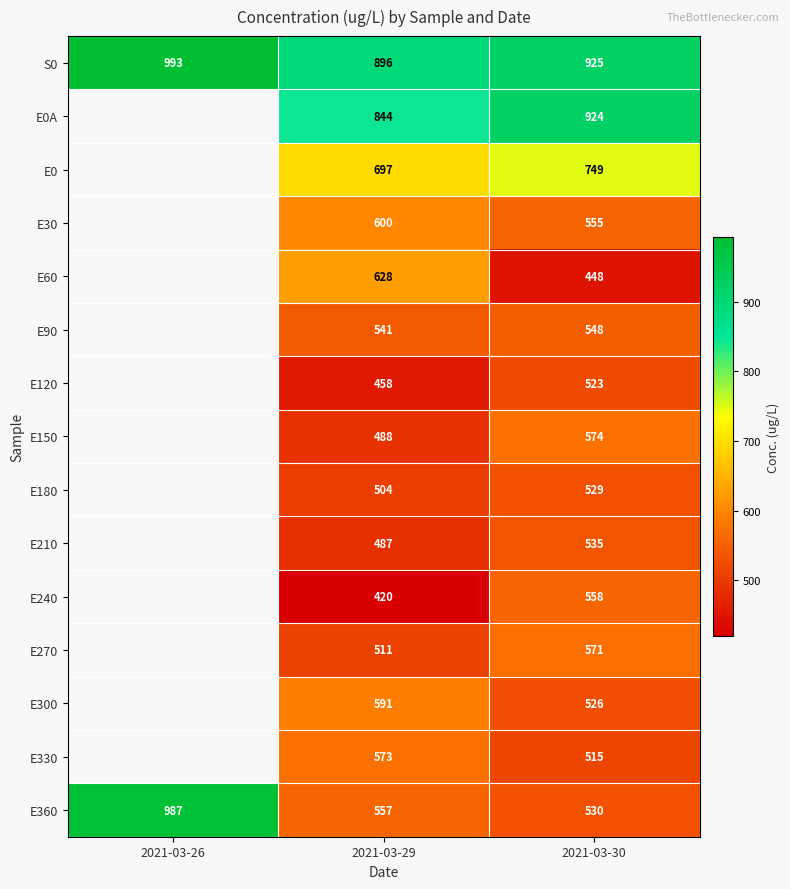

The E180 series shows 821 at 2021-03-30. True or false?

False